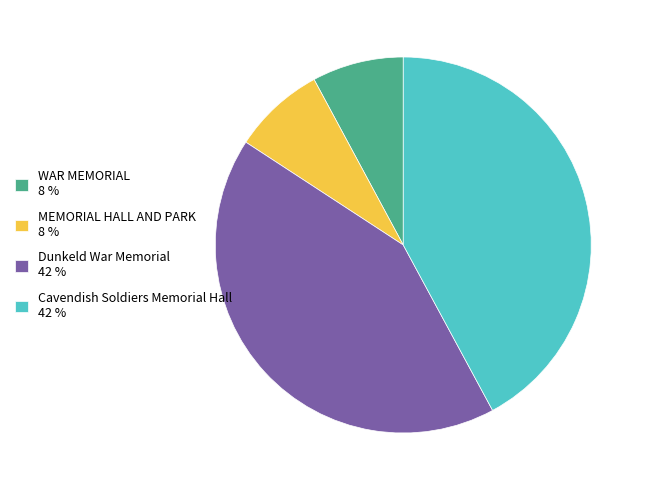

How many slices are in this pie chart?

4